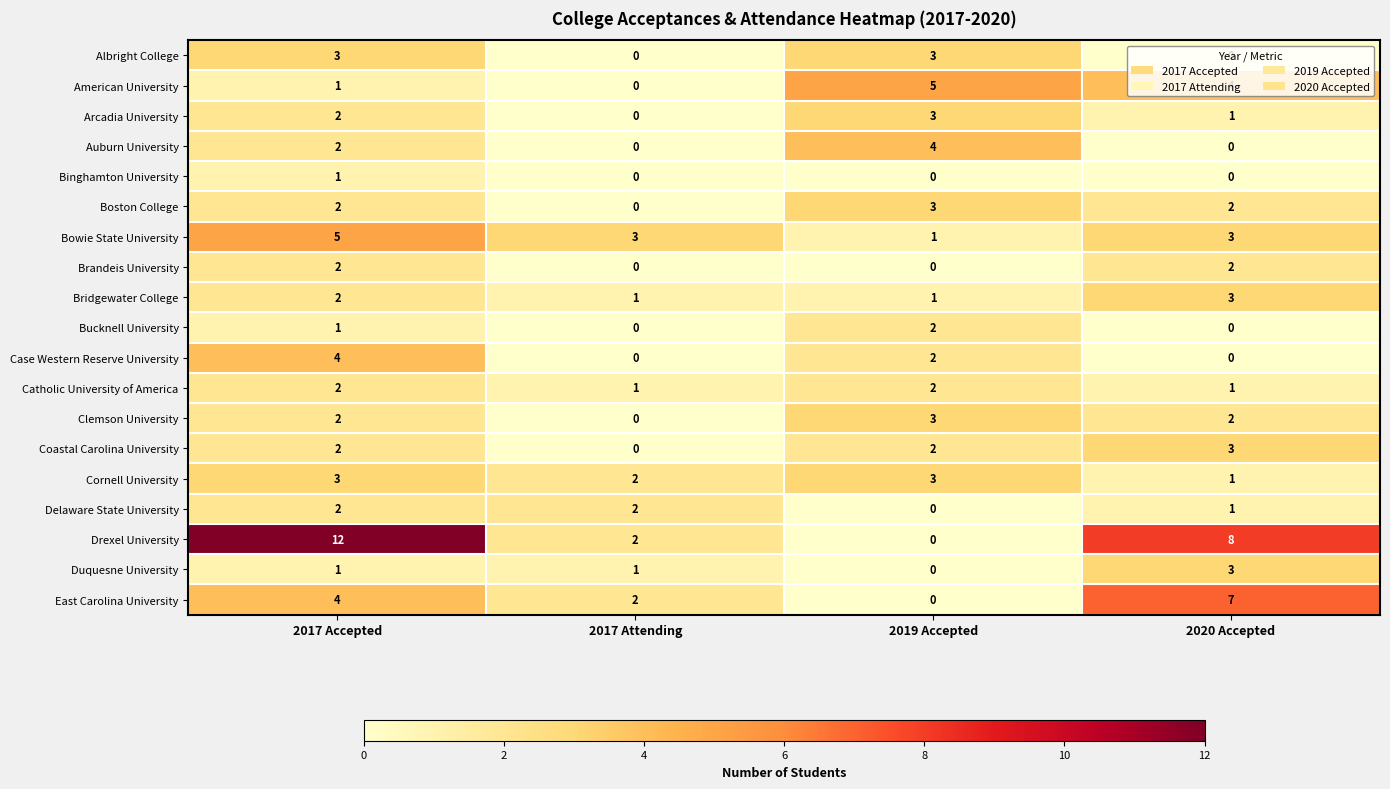

True or false: Bridgewater College has a value of 2 at 2017 Accepted.

True